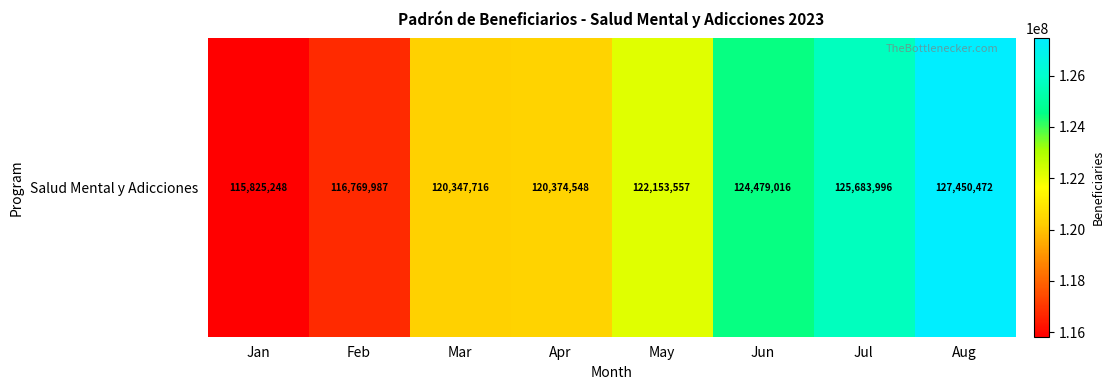

True or false: the data shows 175897546 at Jan.

False